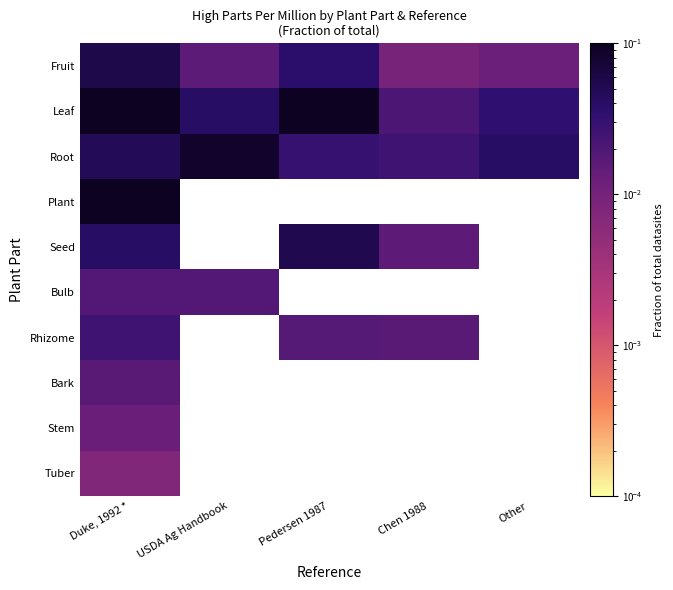

Where is Root nearest to the value 0?

Chen 1988